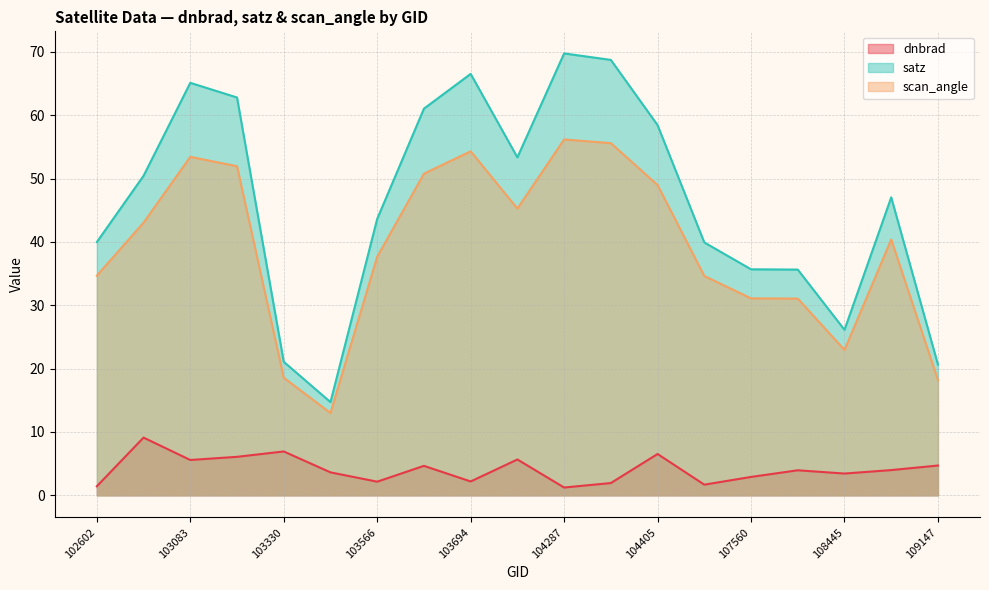

Where does the scan_angle series first go above 40?

102964